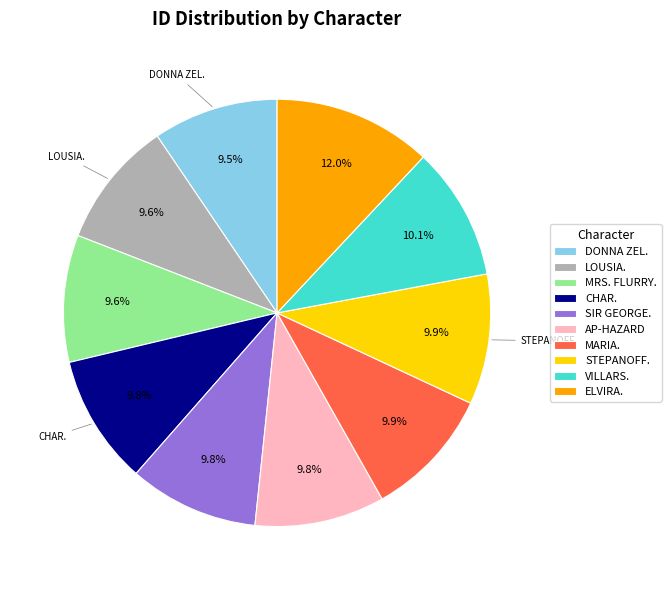

Which category has the biggest portion of the pie?

ELVIRA.